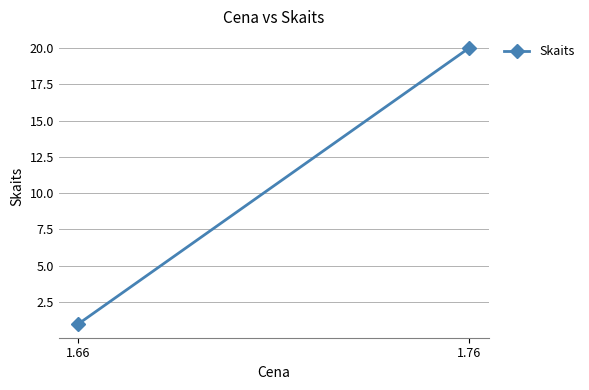

What is the smallest value displayed?

1